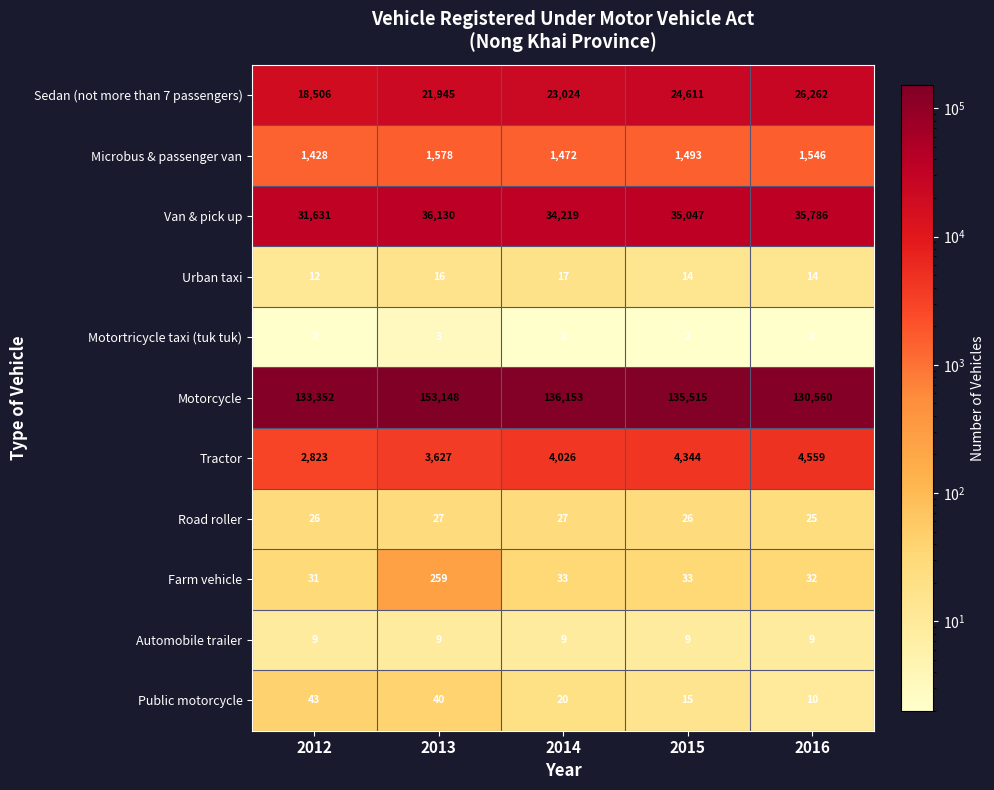

What is the difference between the Microbus & passenger van values at 2013 and 2016?

32